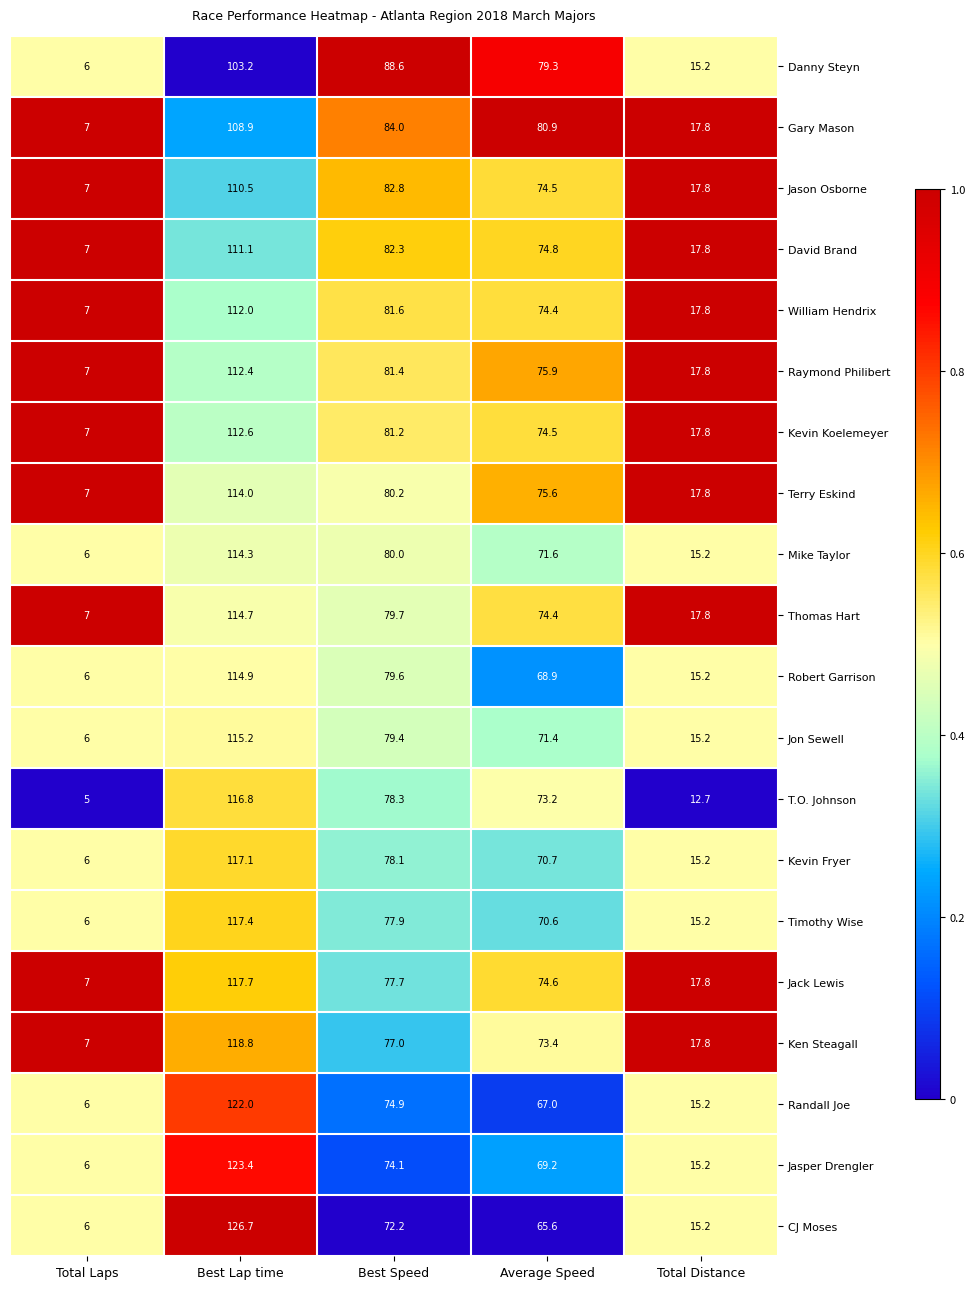

Where does the Jon Sewell series first go above 71?

Best Lap time